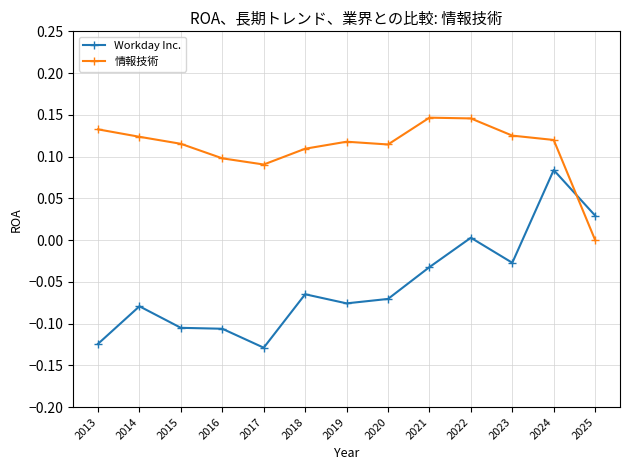

How many data points does each series have?

13